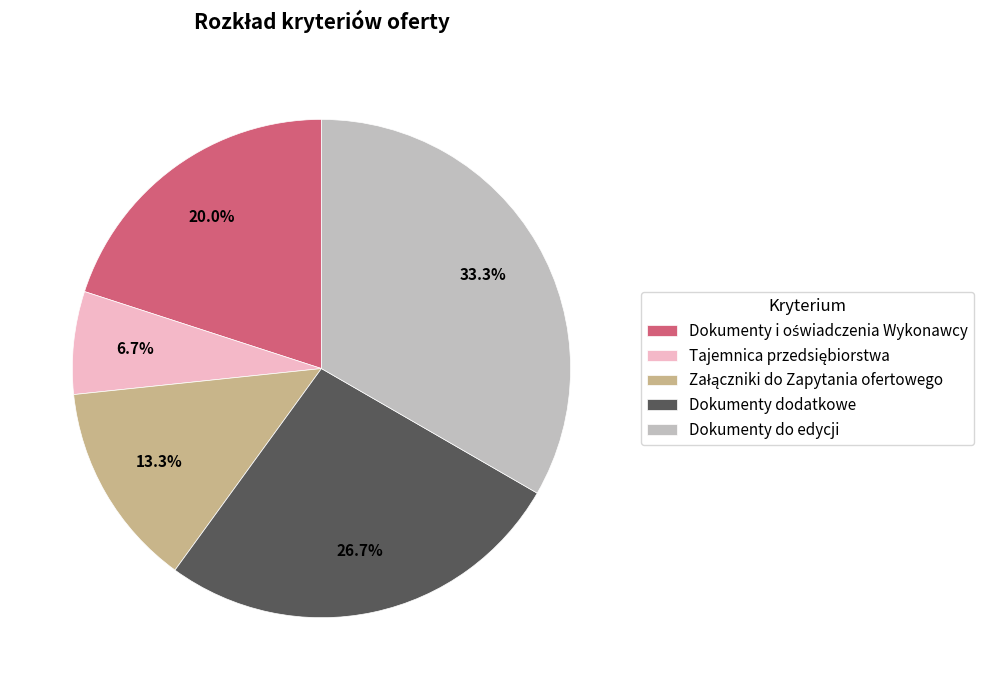

To the nearest percent, what is the difference between the largest and smallest slice percentages?

27%